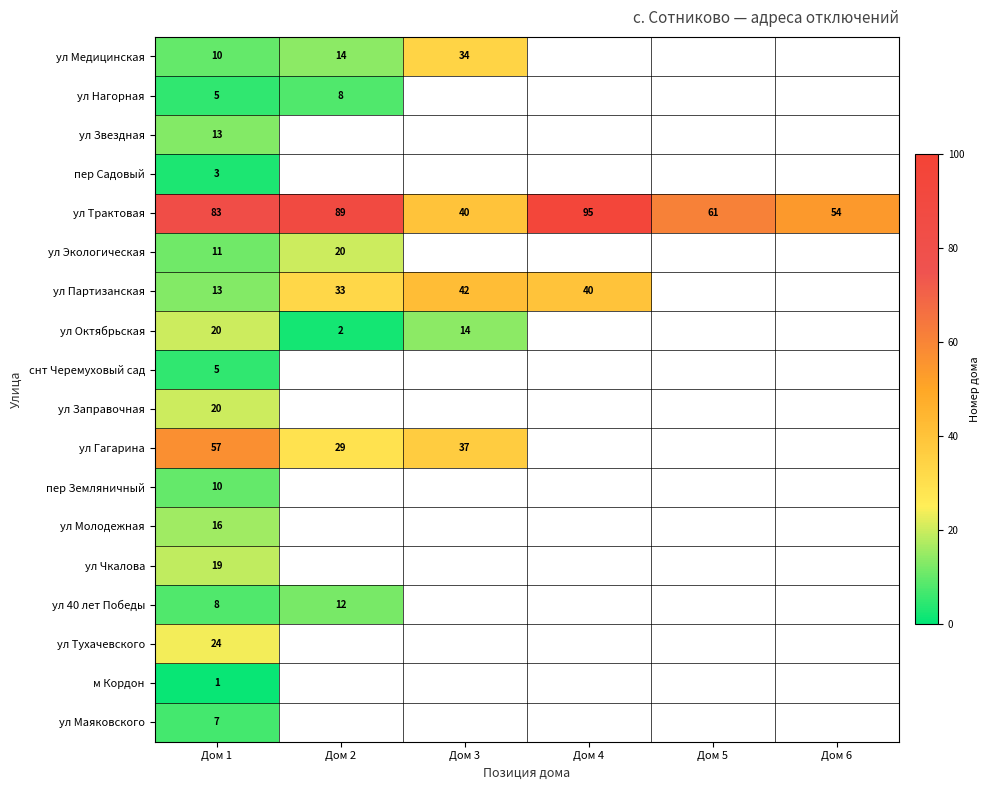

How many series are shown in this chart?

18